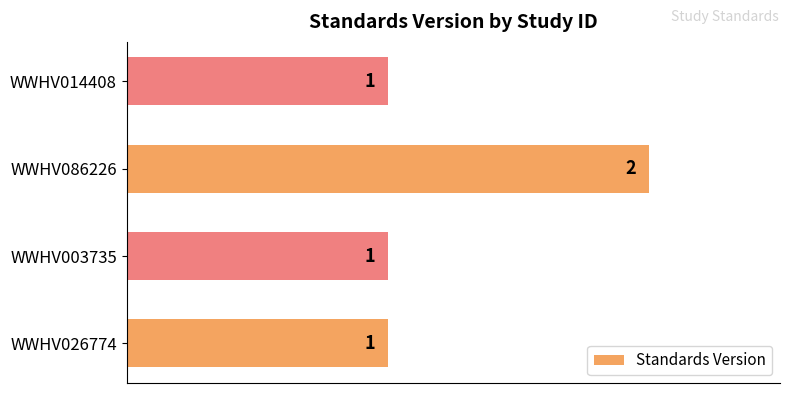

Reading bottom to top, transcribe all the data shown in this chart.

WWHV026774=1	WWHV003735=1	WWHV086226=2	WWHV014408=1